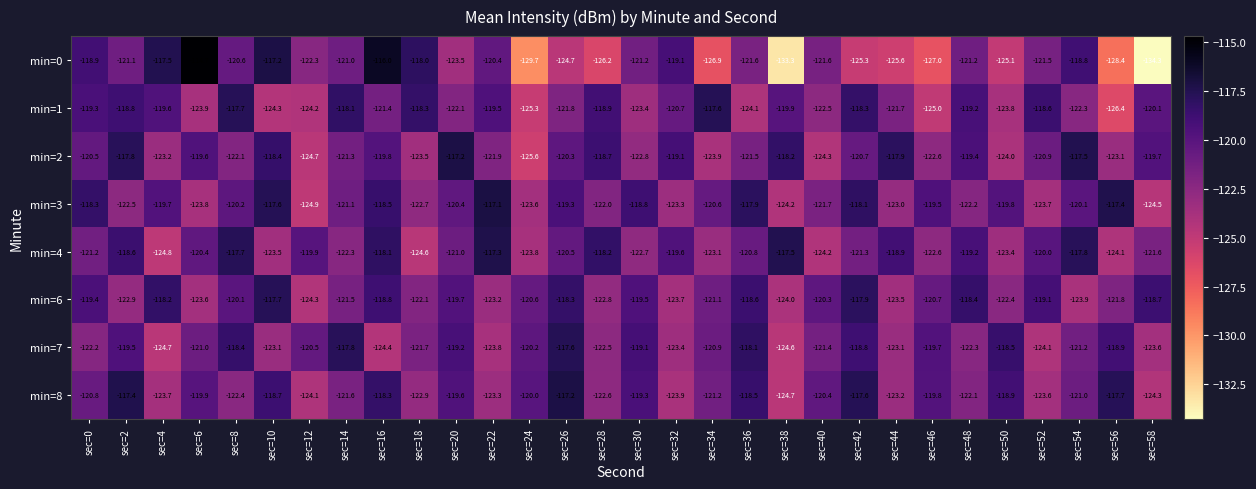

The min=1 series shows -170.1 at sec=16. True or false?

False